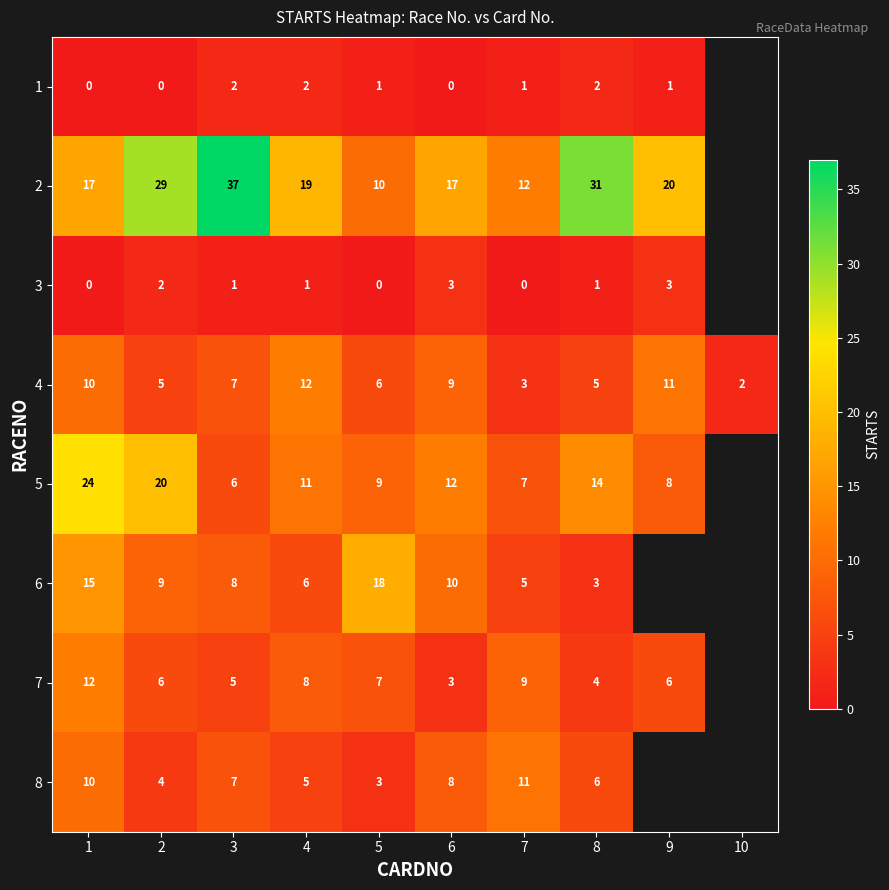

What is the difference between the 5 values at 8 and 7?

7